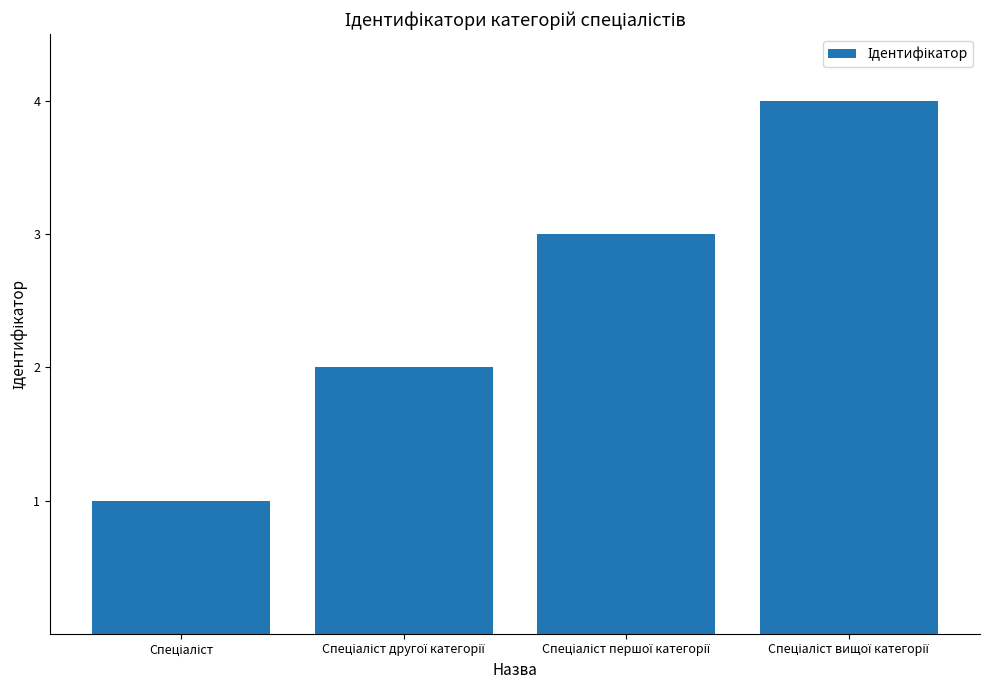

What is the sum of all values?

10